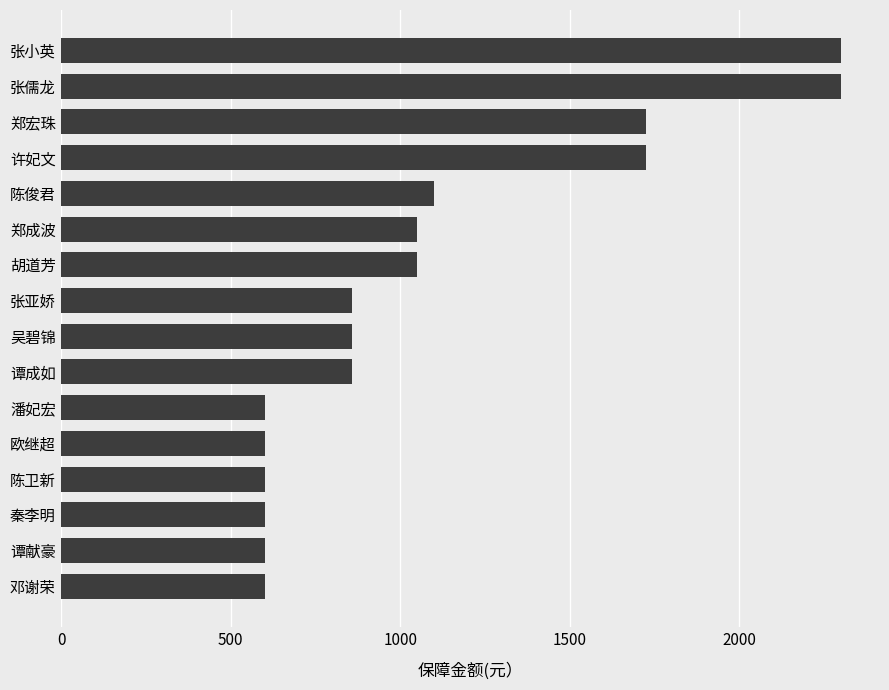

True or false: the data shows 583 at 胡道芳.

False